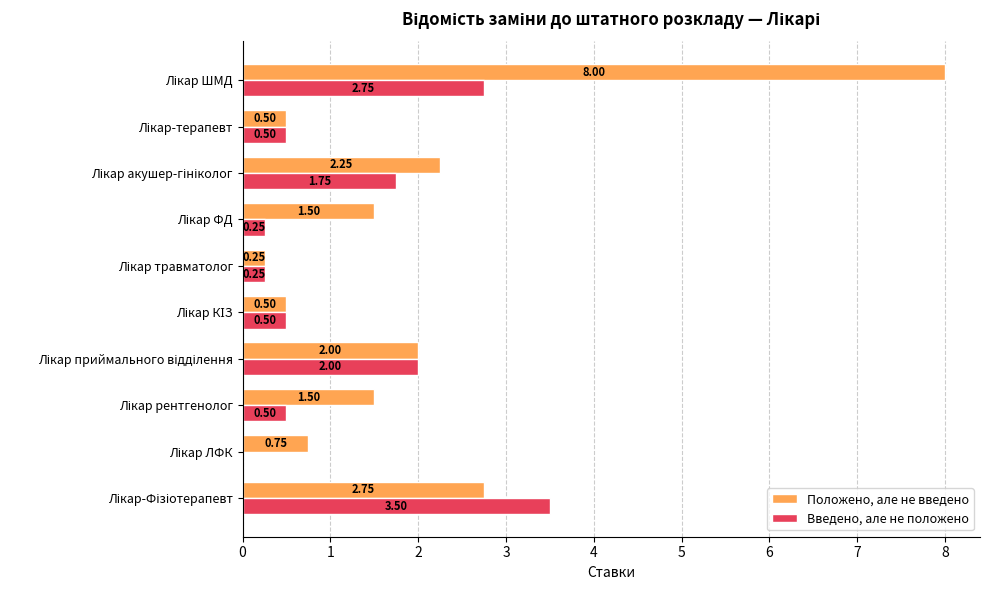

How many distinct data groups are displayed?

2